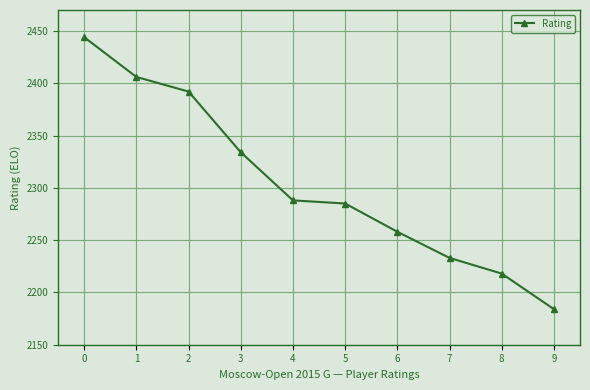

Which has a higher value, 4 or 6?

4